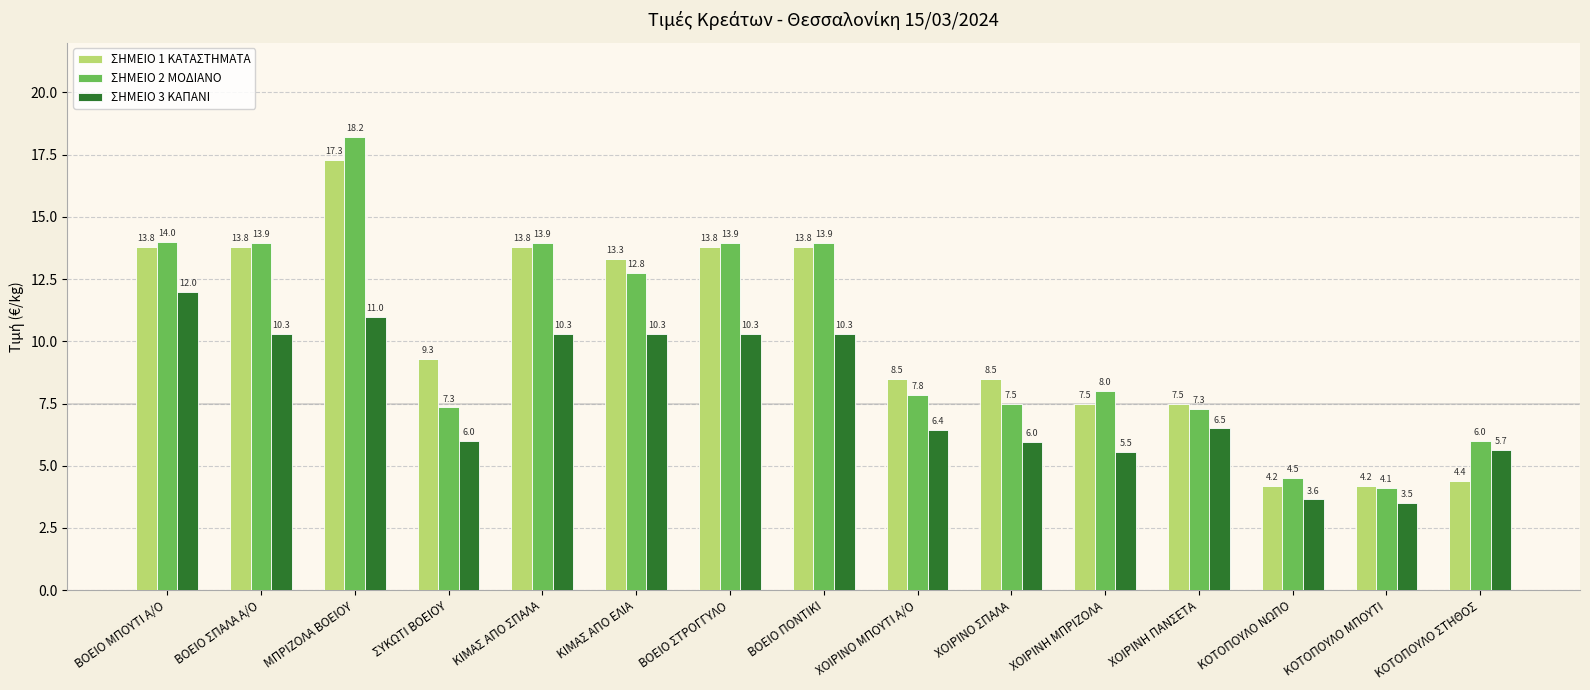

At which label does ΣΗΜΕΙΟ 3 ΚΑΠΑΝΙ reach its peak?

ΒΟΕΙΟ ΜΠΟΥΤΙ Α/Ο